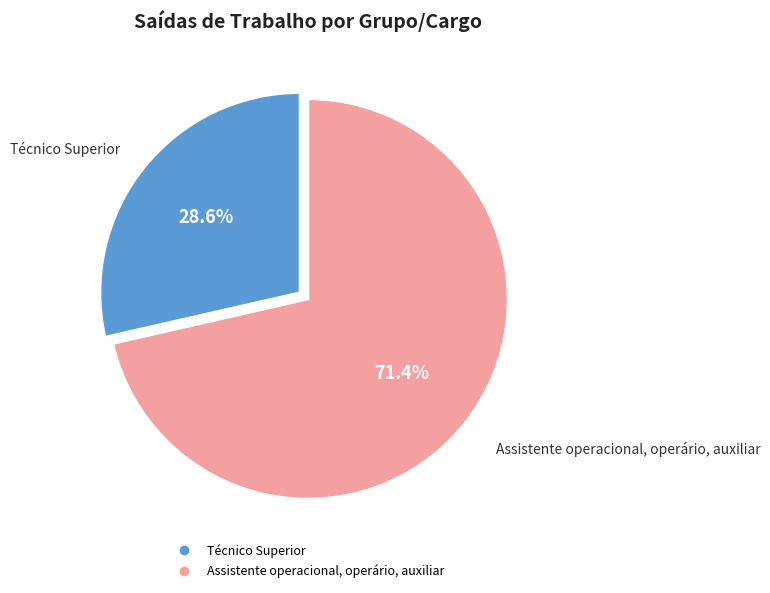

What is the largest slice in the pie chart?

Assistente operacional, operário, auxiliar